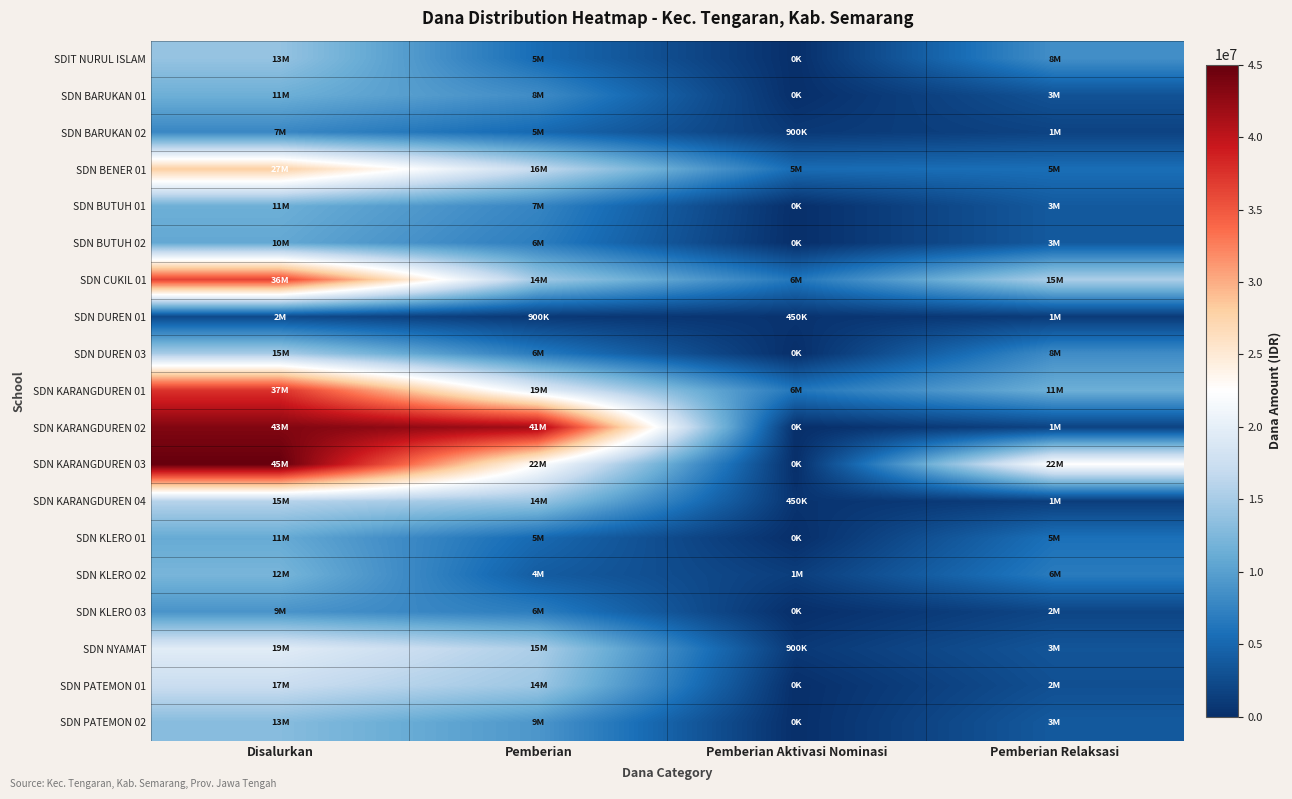

How many data points does each series have?

4